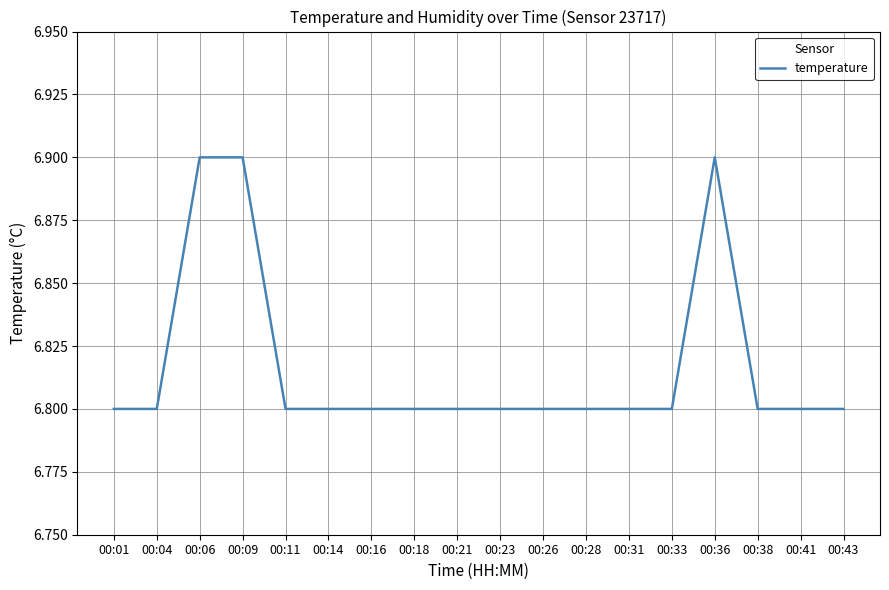

Count the values in the range 6 to 7.

18